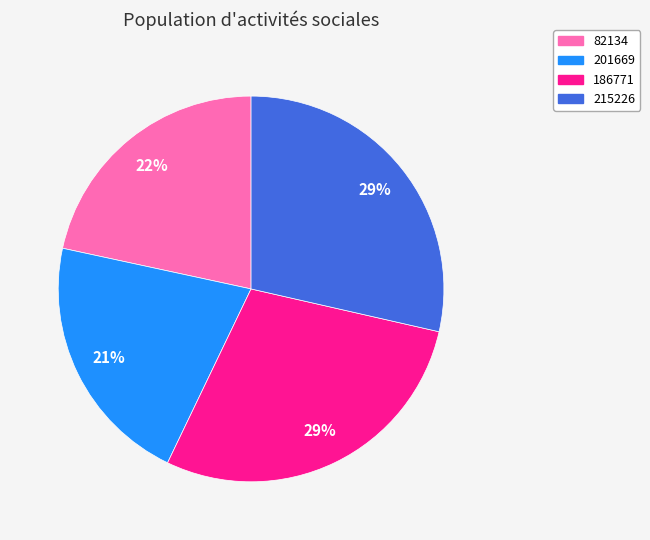

To the nearest percent, what is the difference between the 82134 and 215226 slice percentages?

7%